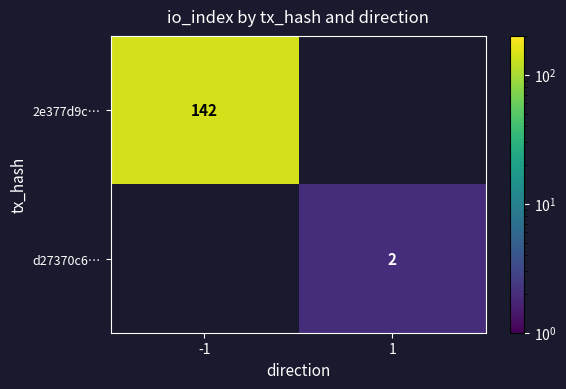

True or false: d27370c6… has a value of 2 at 1.

True